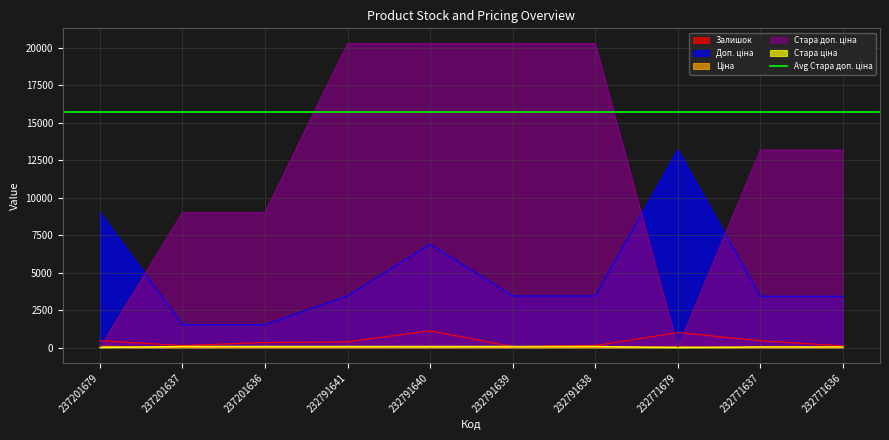

The value of Стара ціна at 237201637 is 147.4. True or false?

False